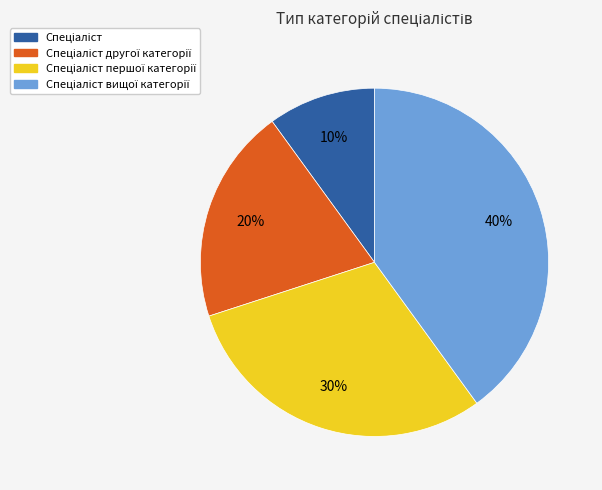

To the nearest percent, what is the average slice percentage?

25%